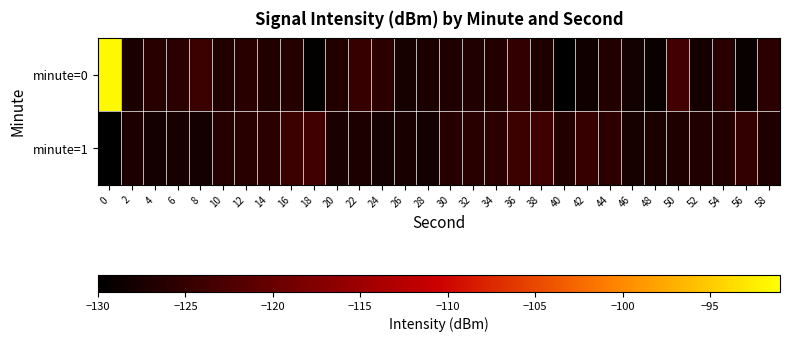

Which series has the widest spread of values?

minute=0